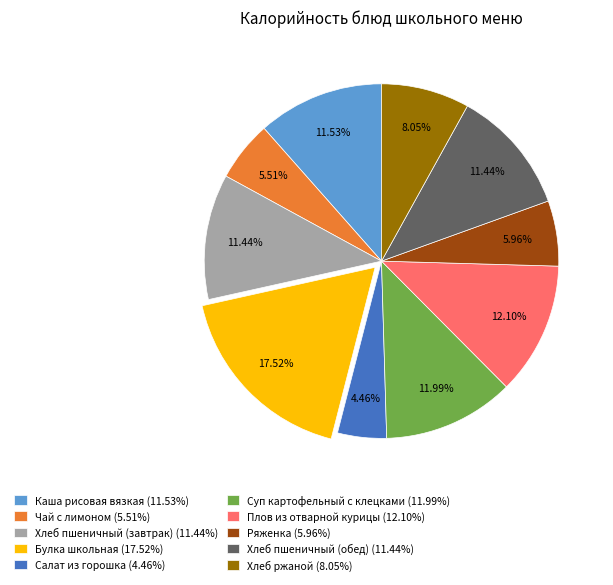

To the nearest percent, what percentage of the pie is Каша рисовая вязкая?

12%